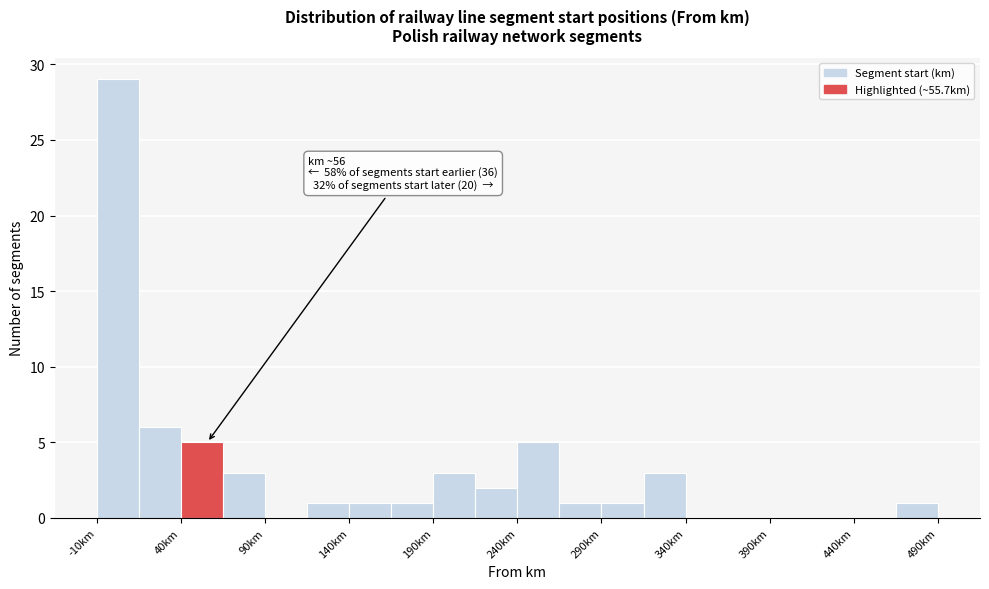

Which range on the x-axis has the tallest bar?

-10 to 15